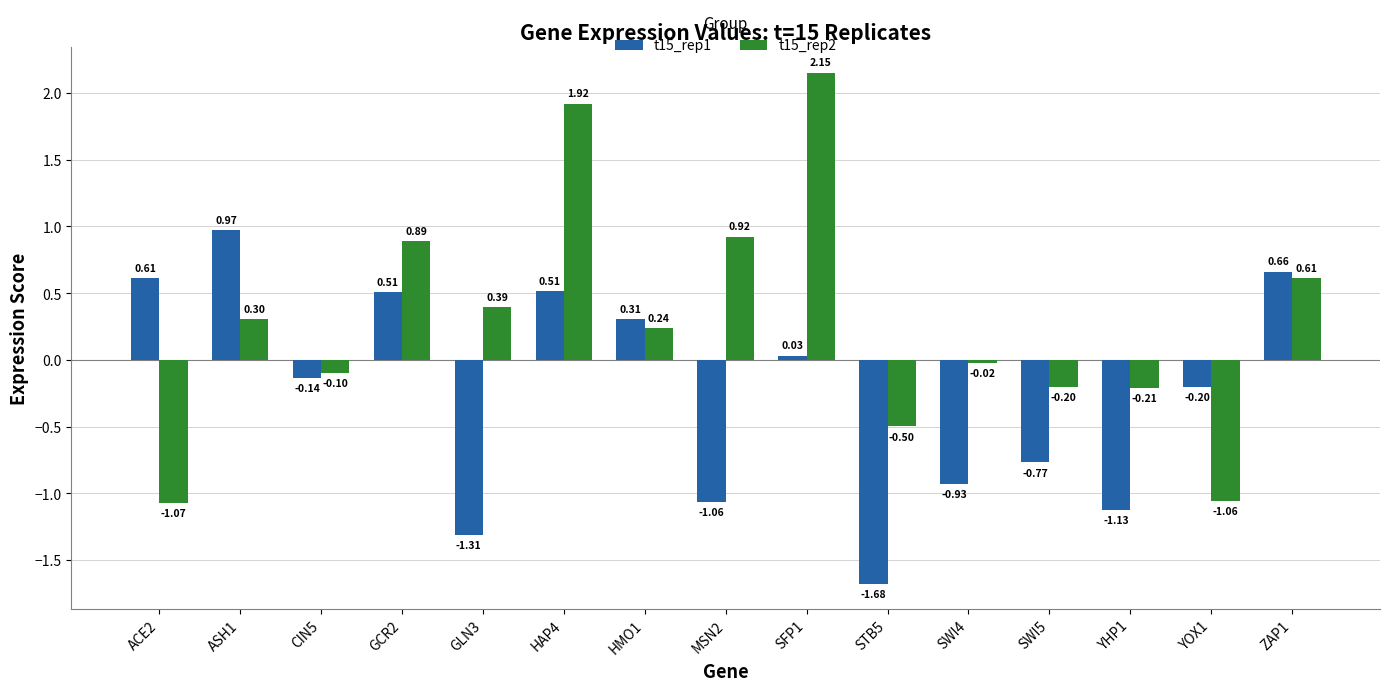

At which category is the sum across all series the highest?

HAP4